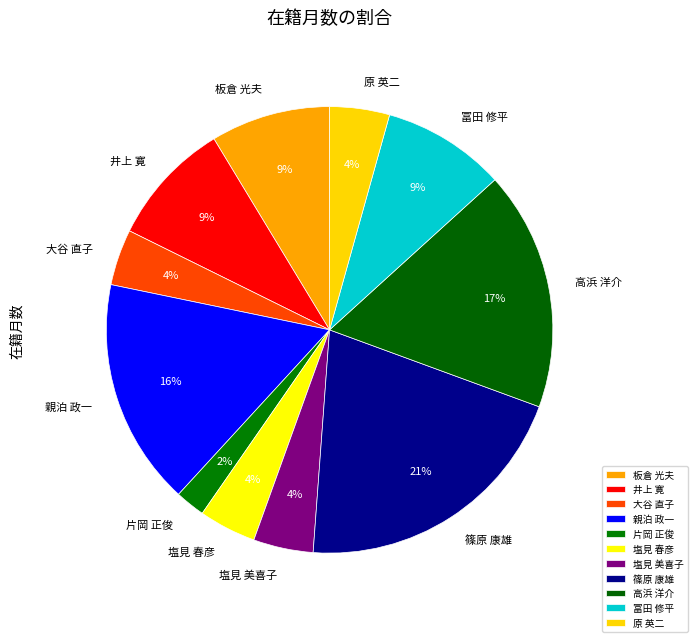

To the nearest percent, what is the difference between the 板倉 光夫 and 大谷 直子 slice percentages?

5%